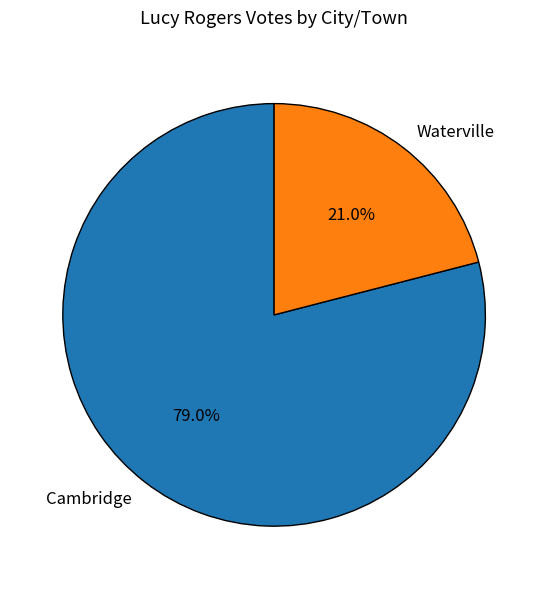

How many segments does this pie chart have?

2